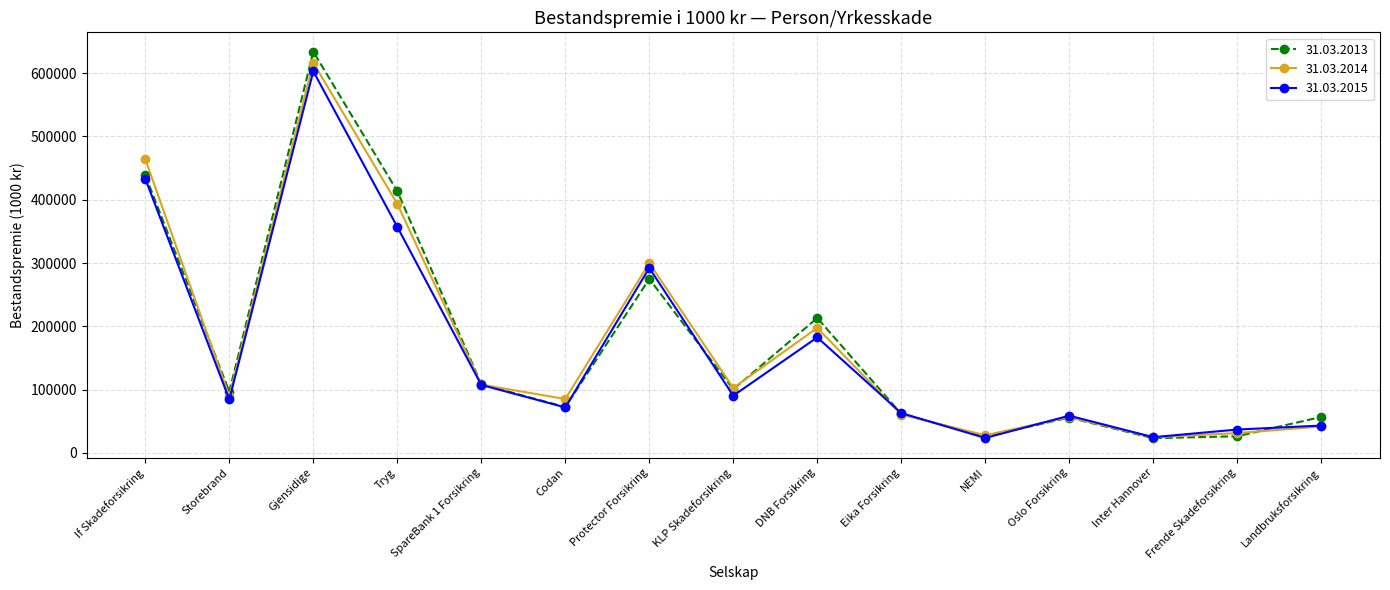

How many lines are shown in the chart?

3